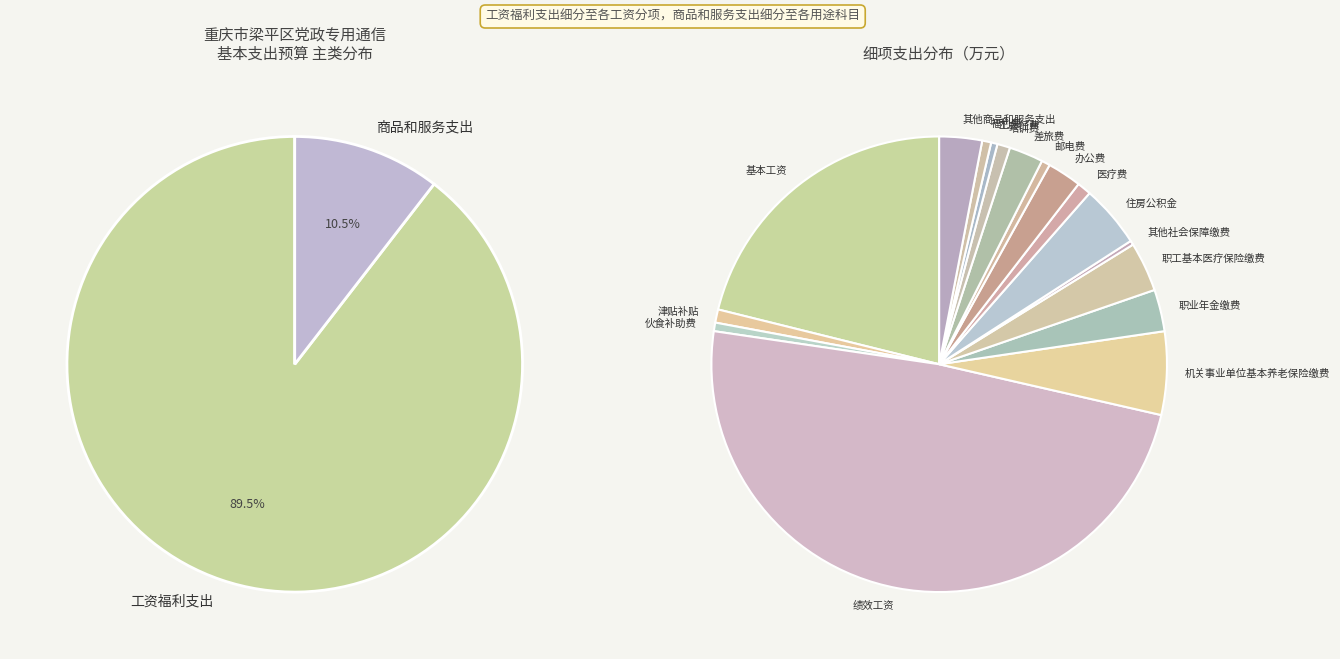

What is the majority slice?

工资福利支出